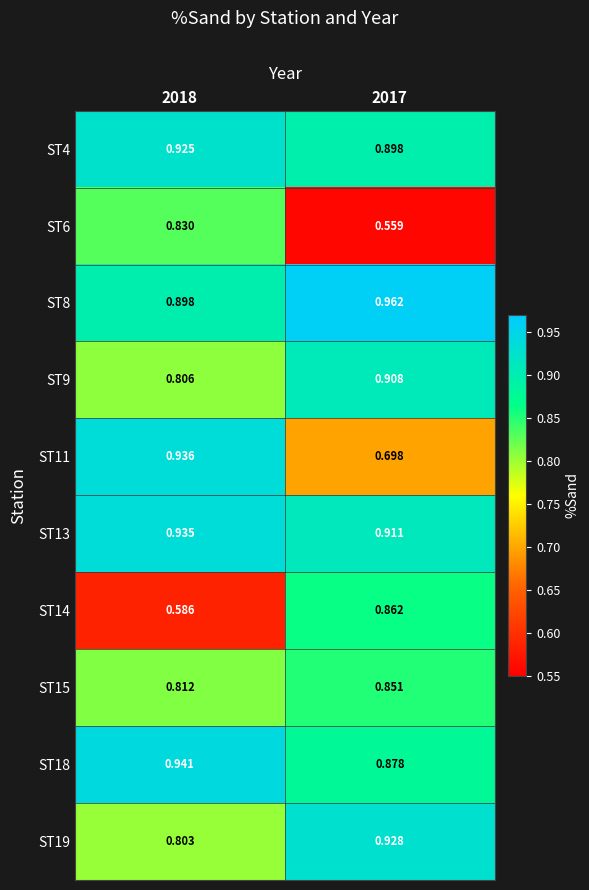

What is the total value across all series at 2018?

8.5